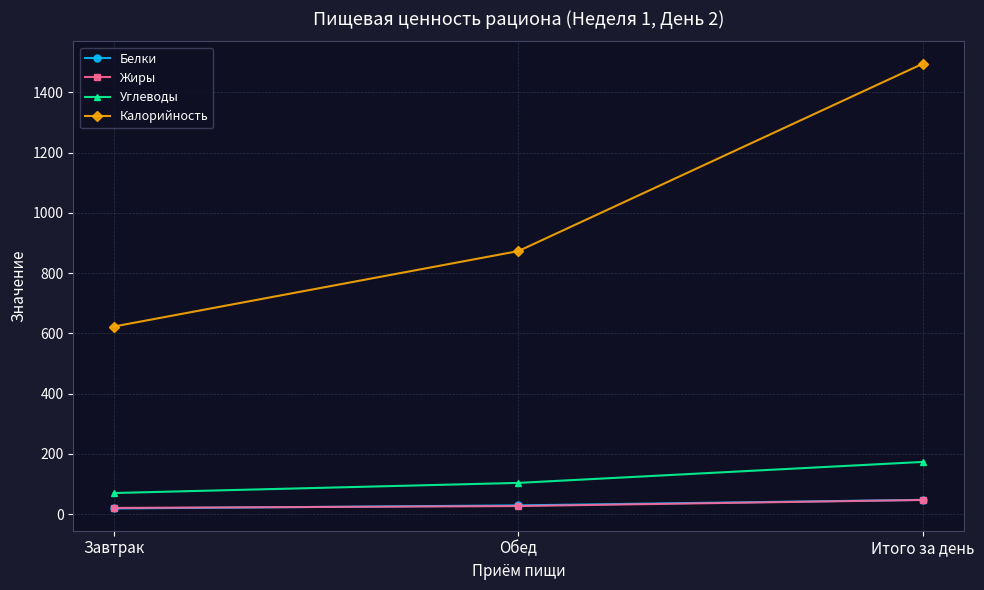

How many values in the Калорийность series exceed 872?

2